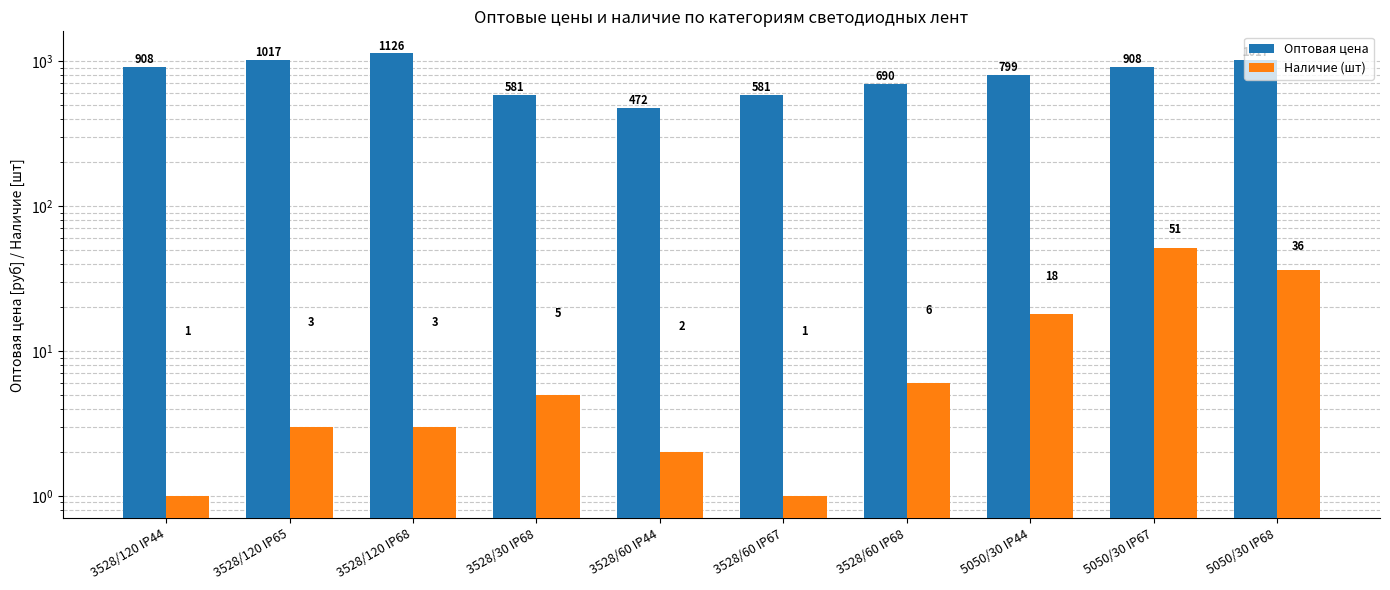

Are the bars horizontal?

No